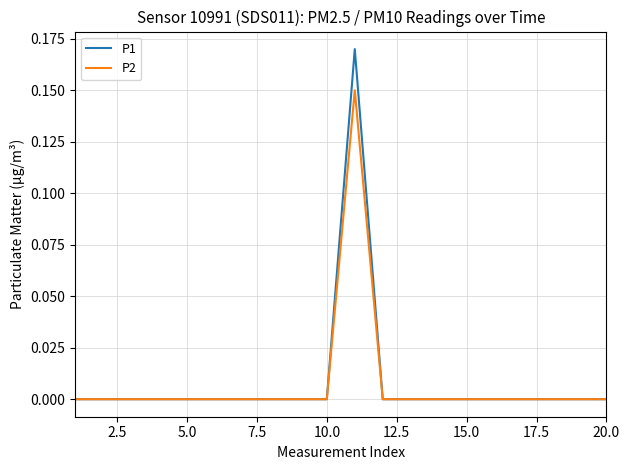

Is this an area chart (filled region under the line)?

No